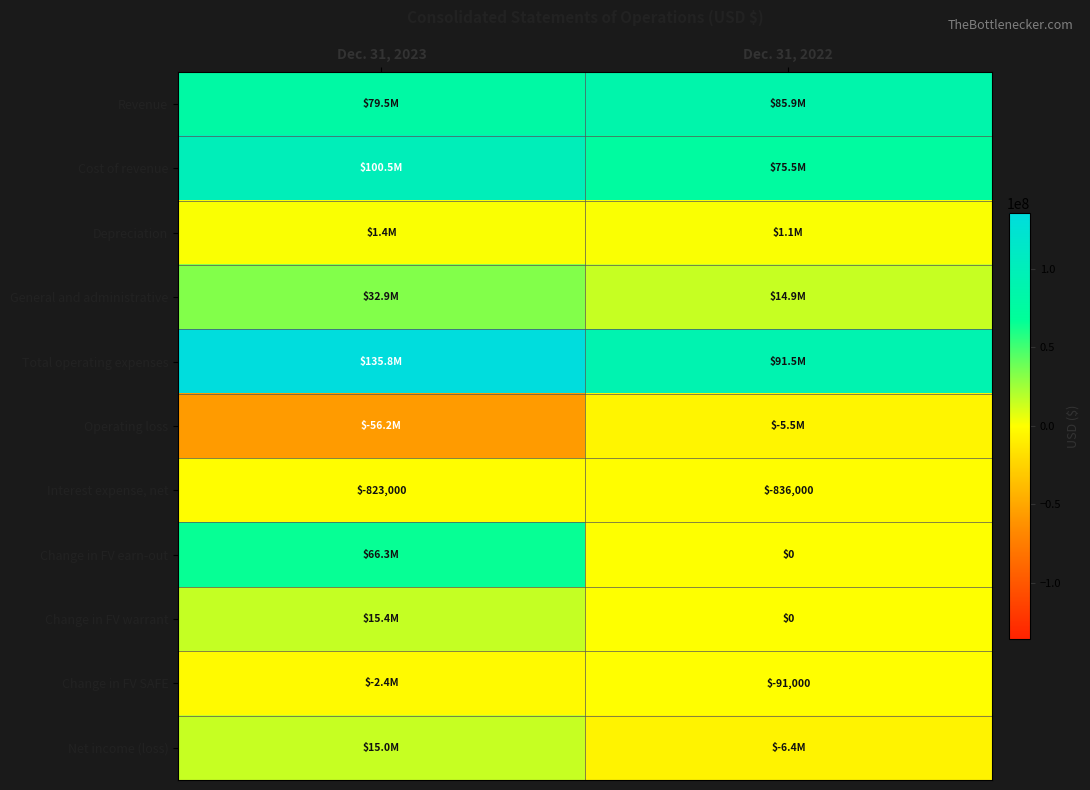

True or false: Interest expense, net has a value of -836000 at Dec. 31, 2022.

True